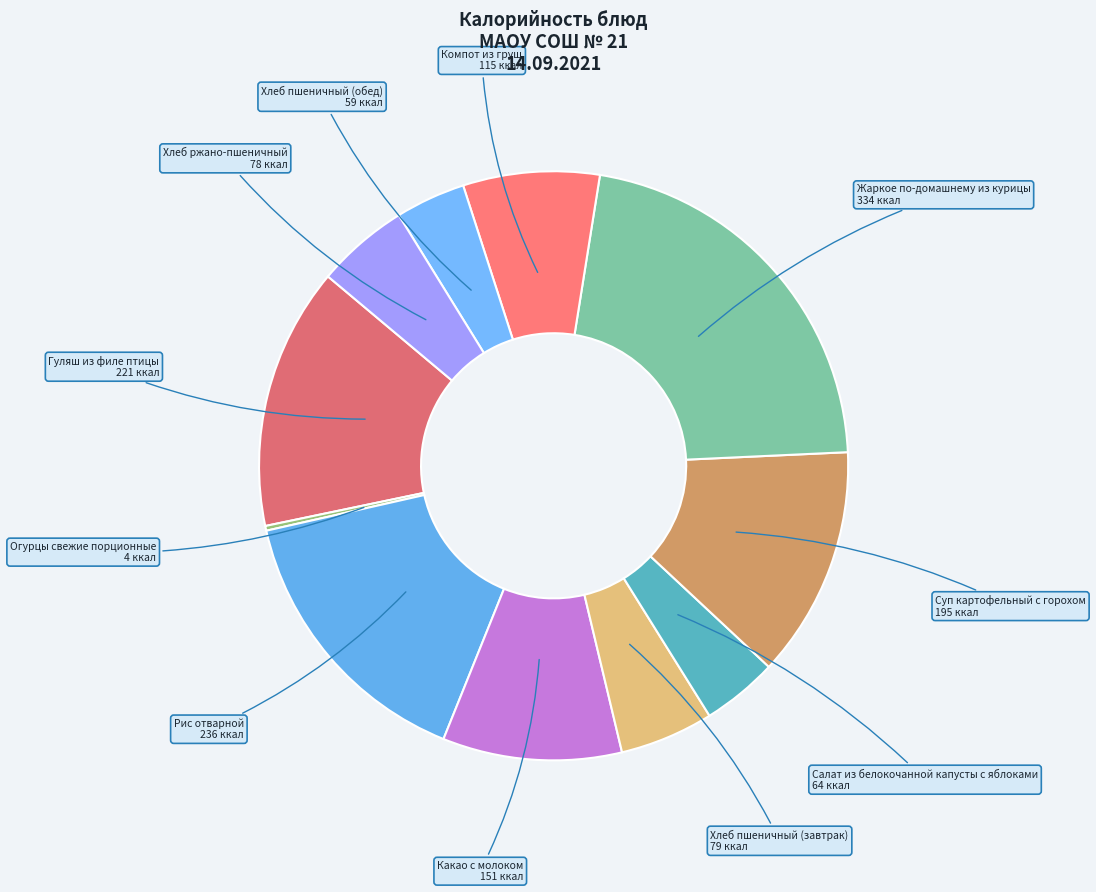

True or false: Компот из груш accounts for 1% of the total.

False